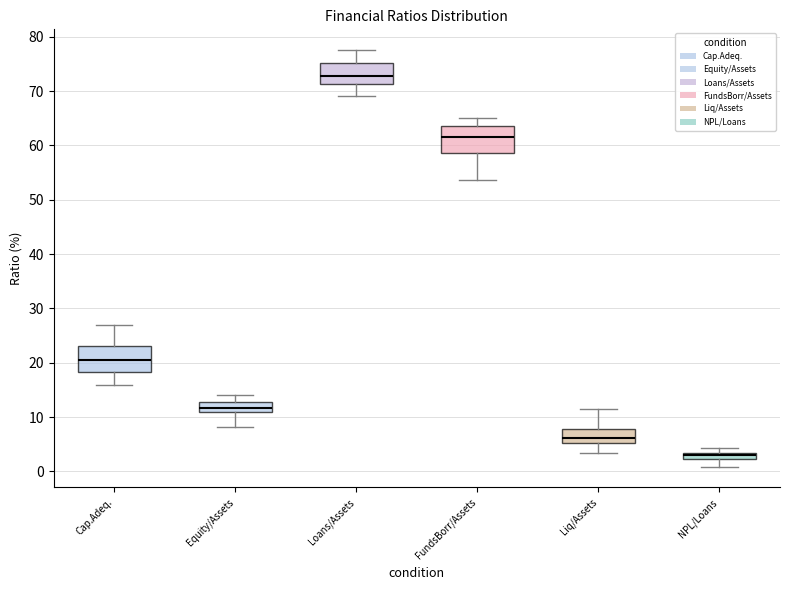

Where does the lower whisker of the box for Cap.Adeq. end on the y-axis? The values are not printed on the chart, so give them approximately, as read against the axis.

16